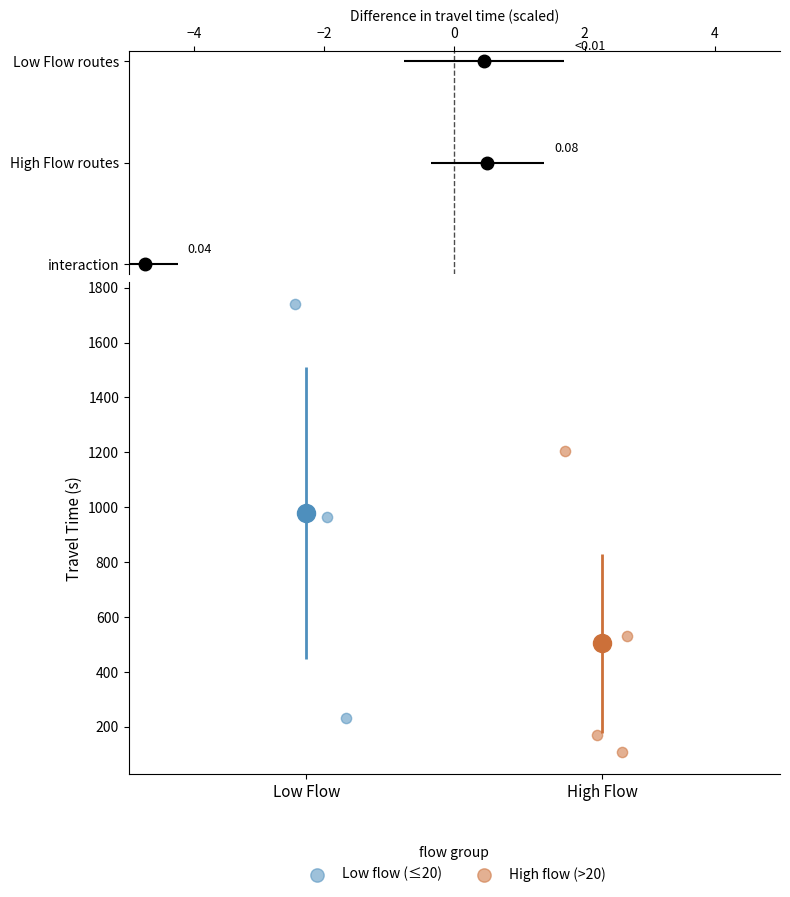

Which series reaches the minimum Y coordinate?

High flow (>20)